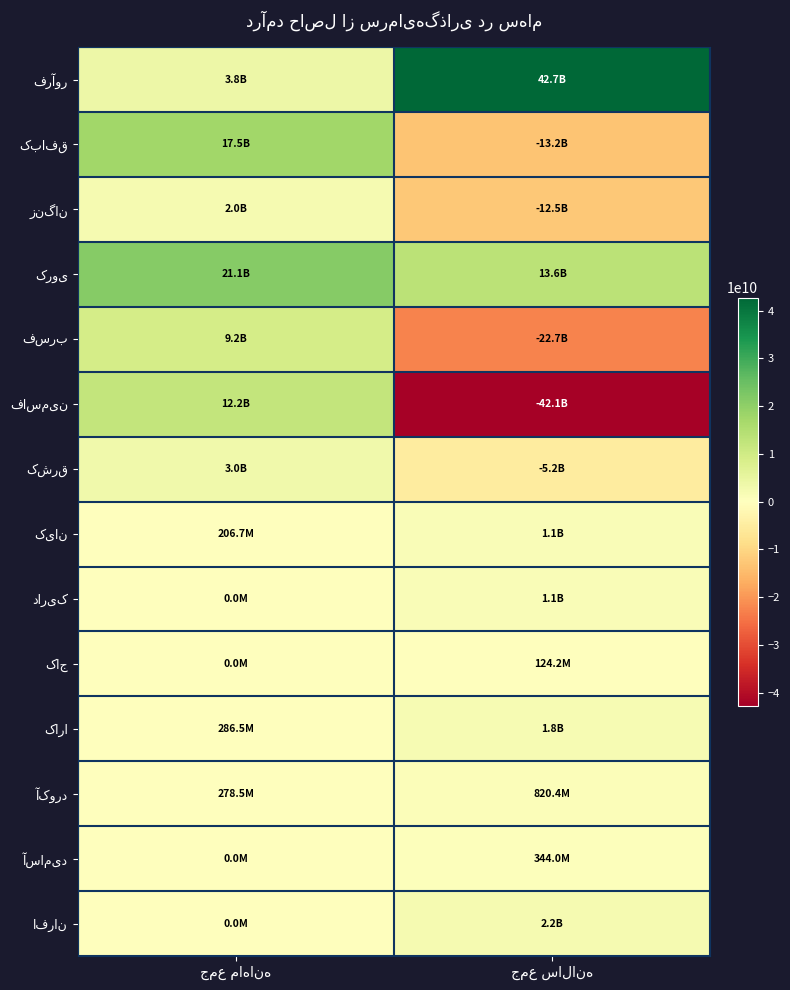

At which label is فسرب closest to -6724872979?

جمع ماهانه